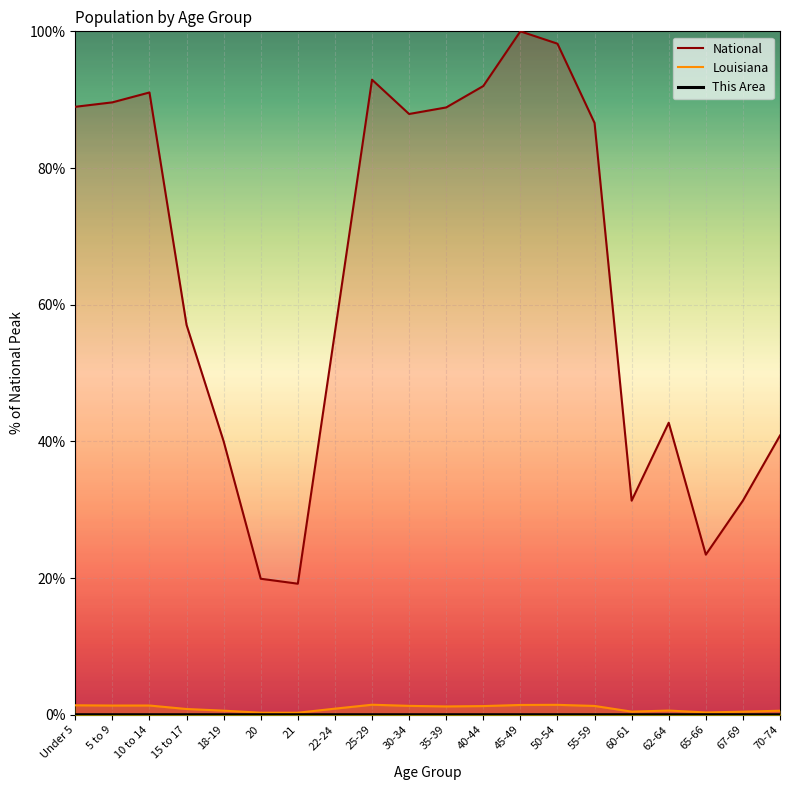

At which category is the sum across all series the highest?

45-49